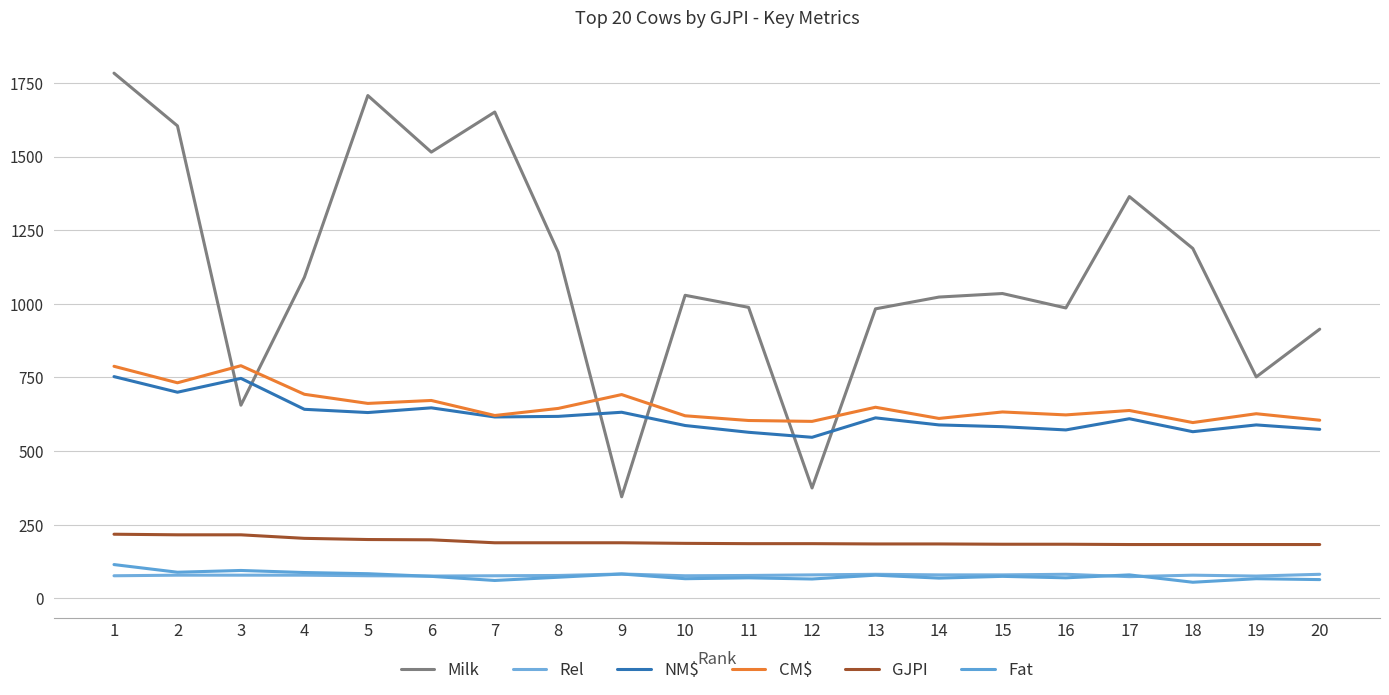

List the labels in order of Fat value, smallest first.

18, 7, 20, 12, 10, 19, 14, 11, 16, 8, 6, 15, 13, 17, 9, 5, 4, 2, 3, 1